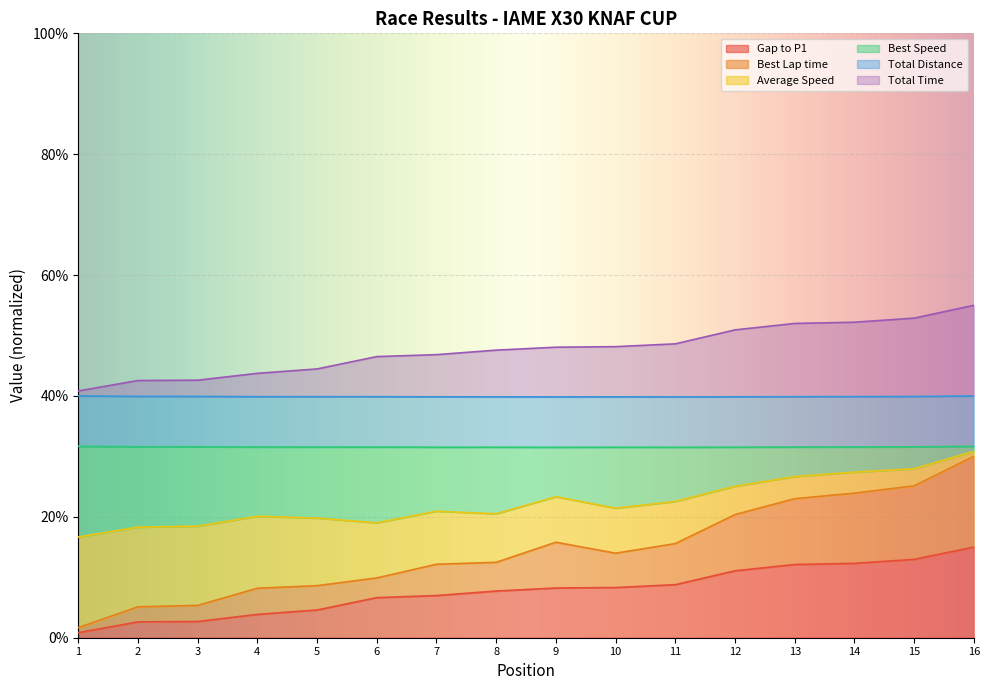

Does the chart display data point markers on the line(s)?

No